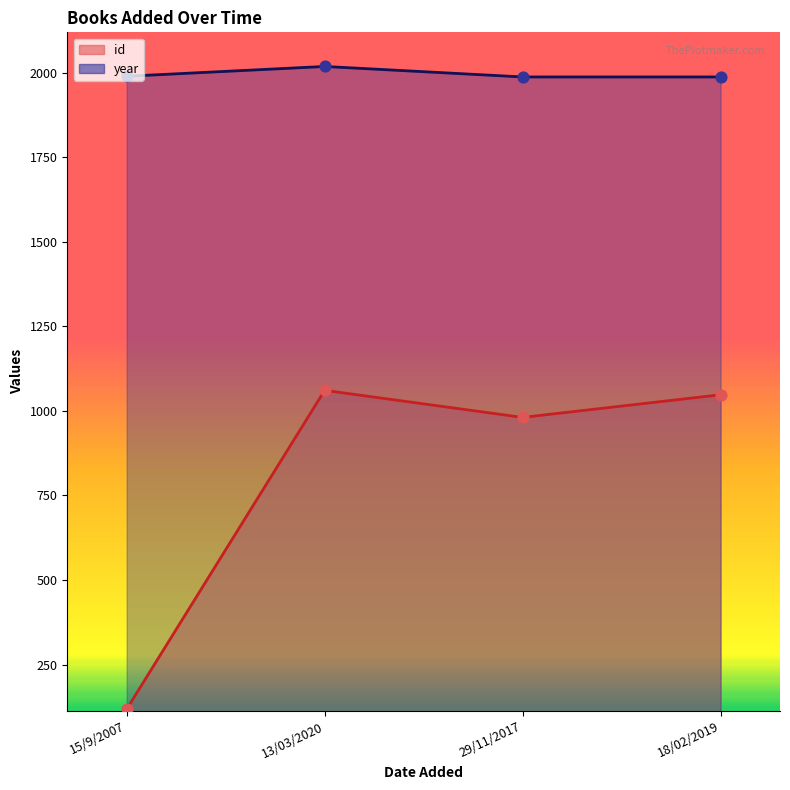

What is the total value across all series at 15/9/2007?

2108